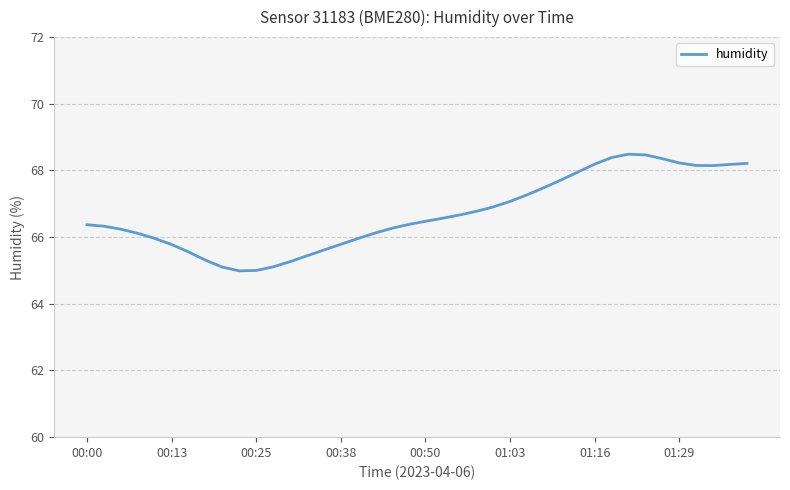

Is this an area chart (filled region under the line)?

No